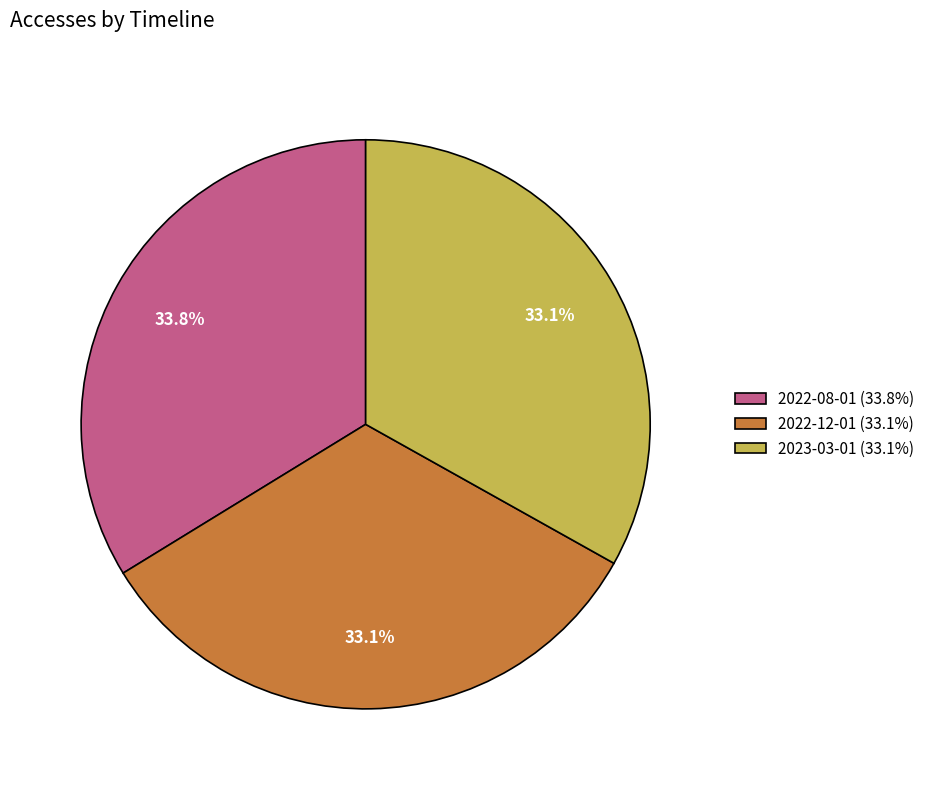

How much of the chart is everything except 2022-12-01 (33.1%)?

66.9%